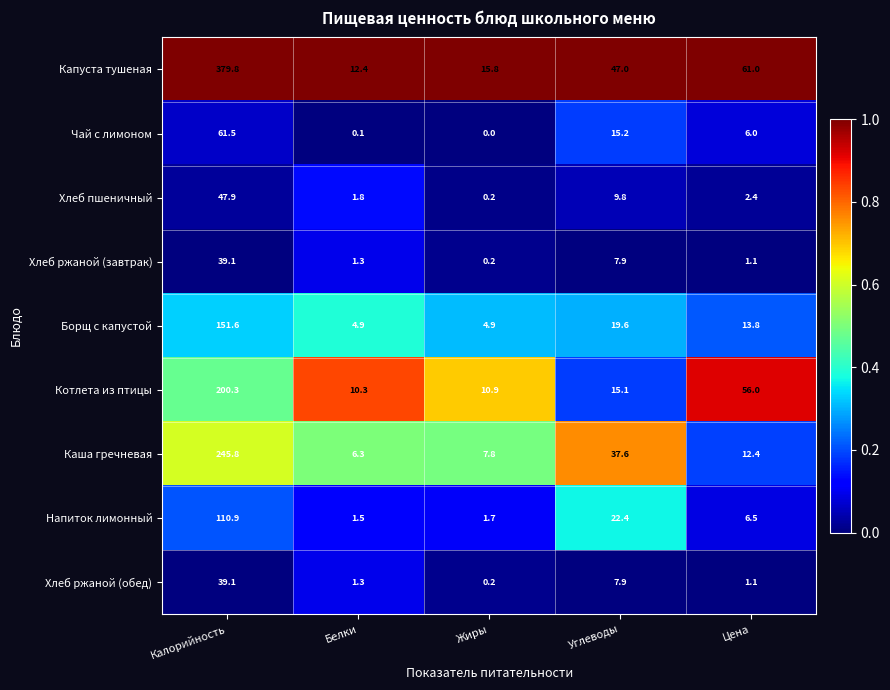

Which label corresponds to the largest value in the chart?

Калорийность